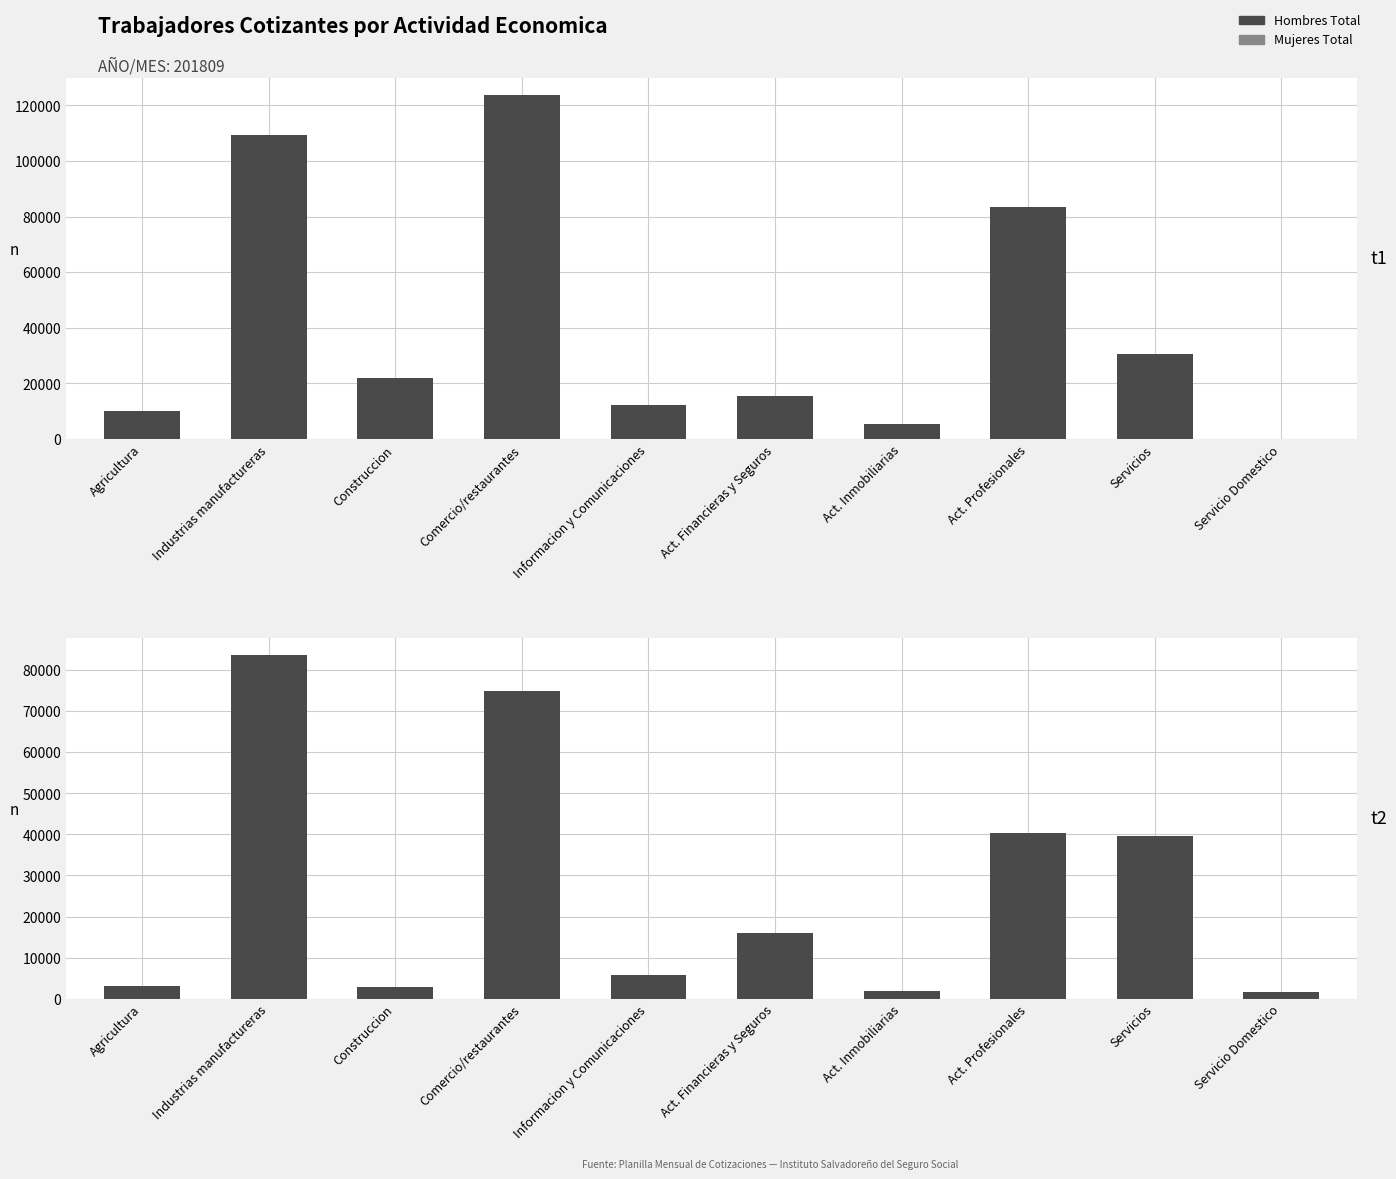

How many data points in t2 are above 16059?

4